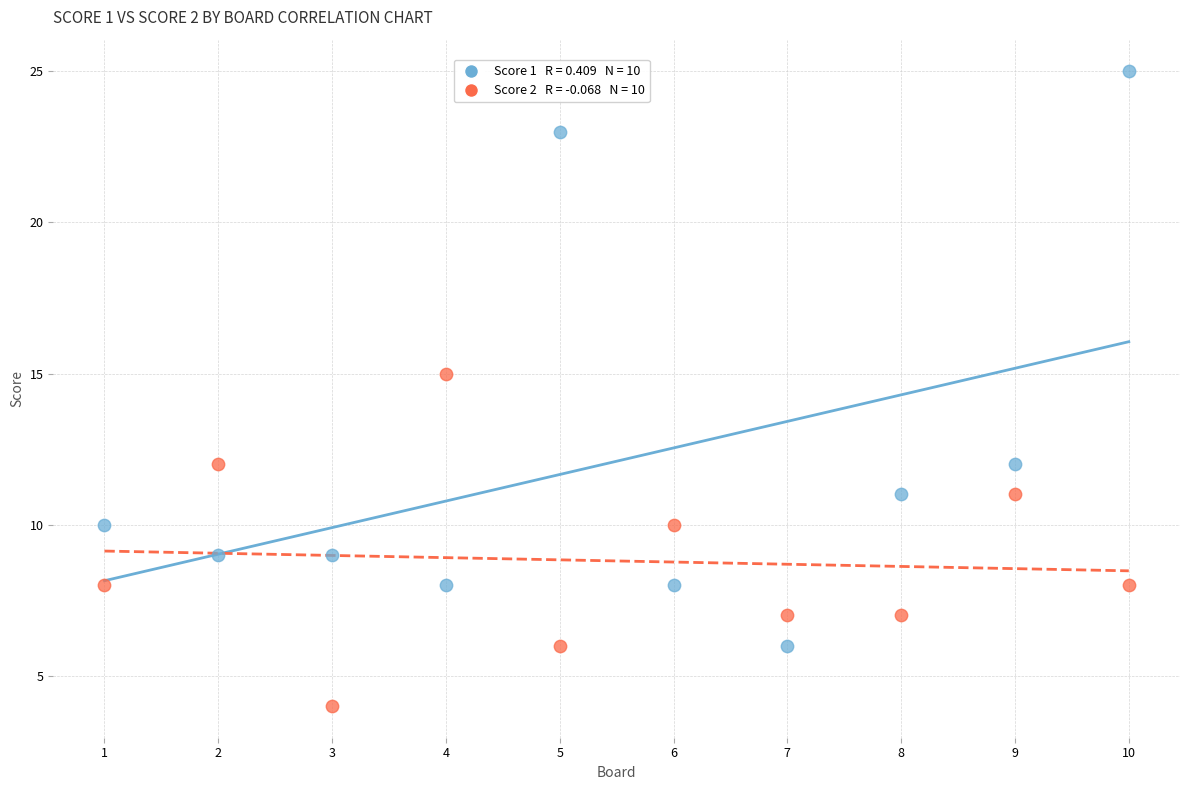

Across all series, what Y value is closest to 14?

15